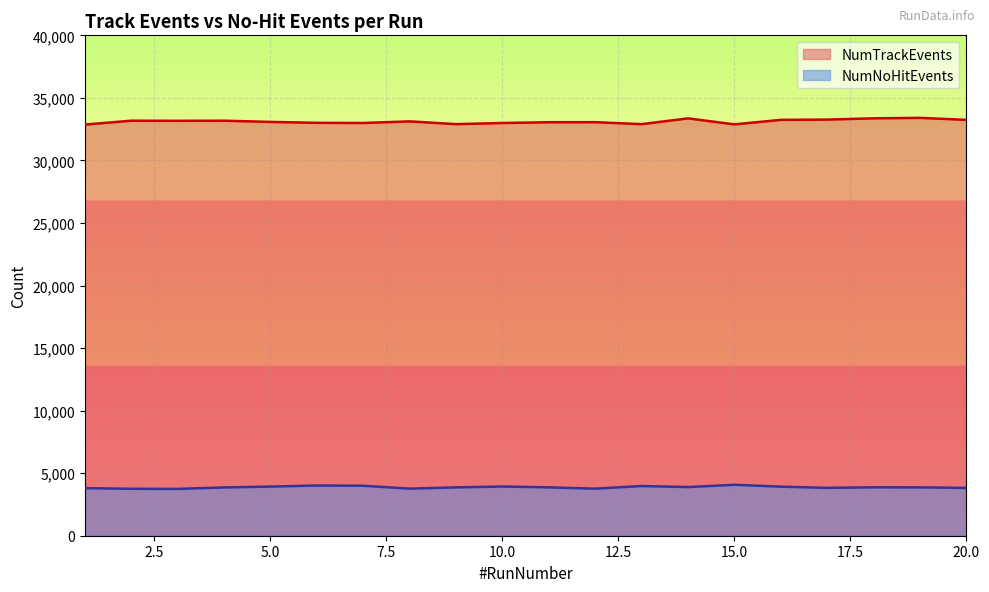

Which series has the largest total across all categories?

NumTrackEvents